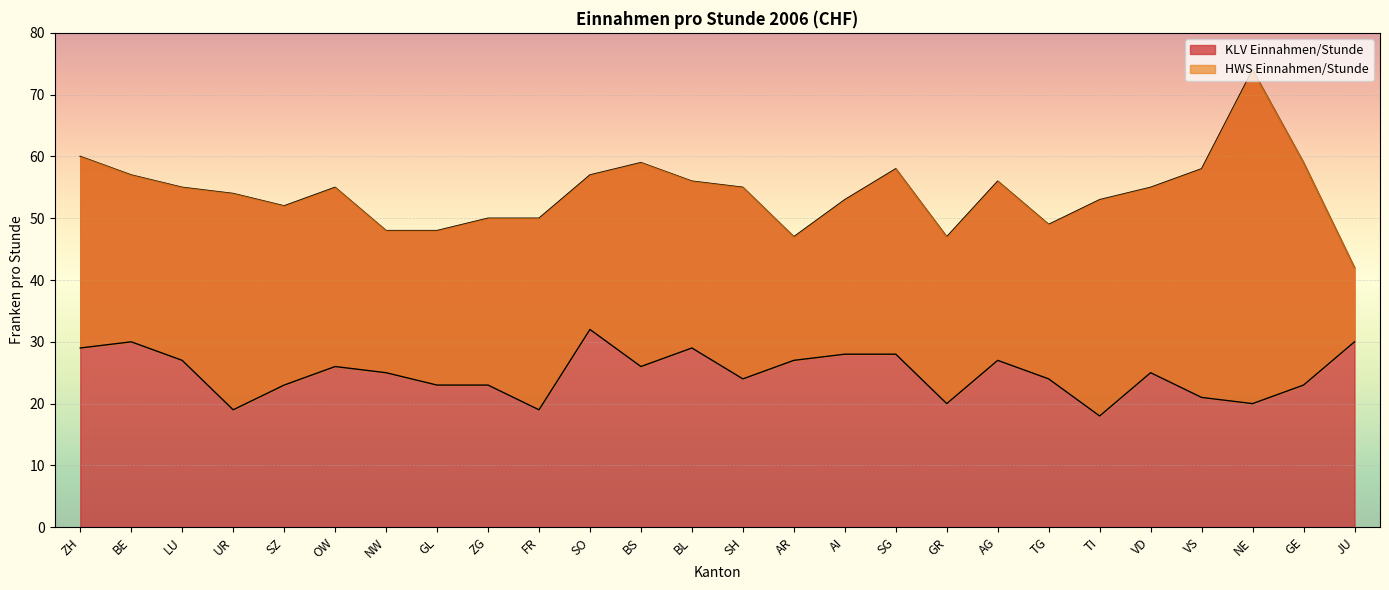

What position from the right is SH?

13